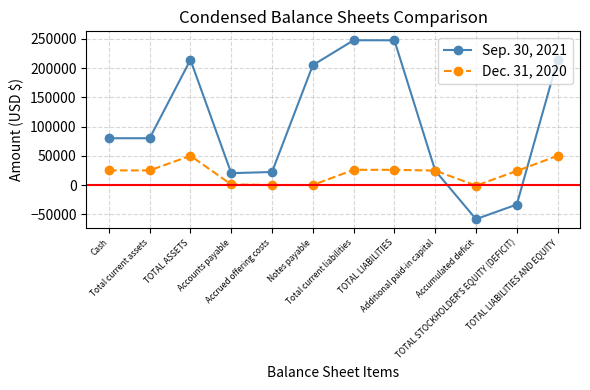

Which series has the largest total across all categories?

Sep. 30, 2021